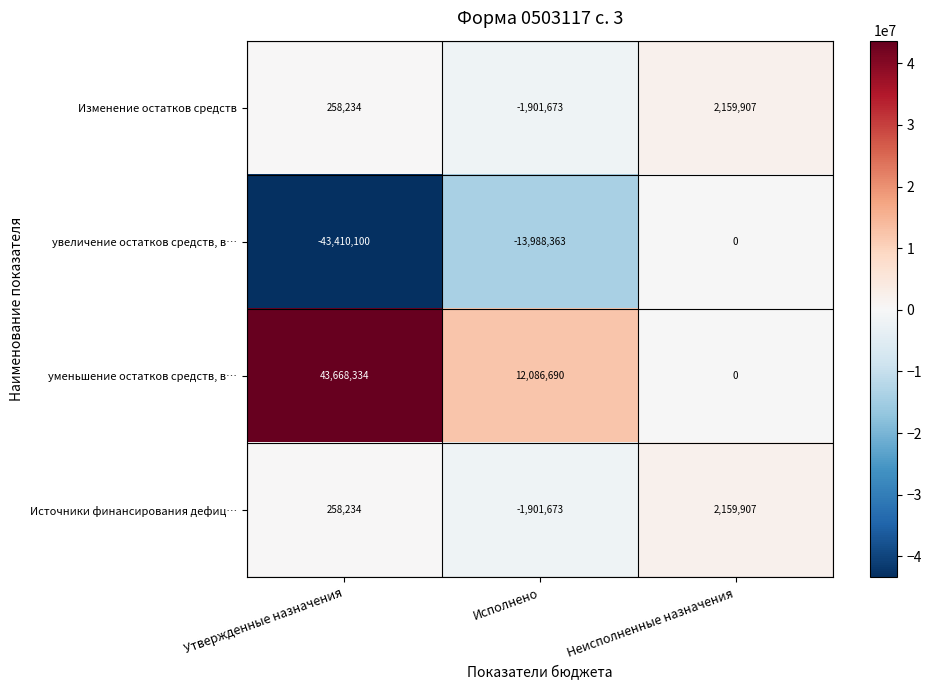

What is the greatest value displayed?

43668334